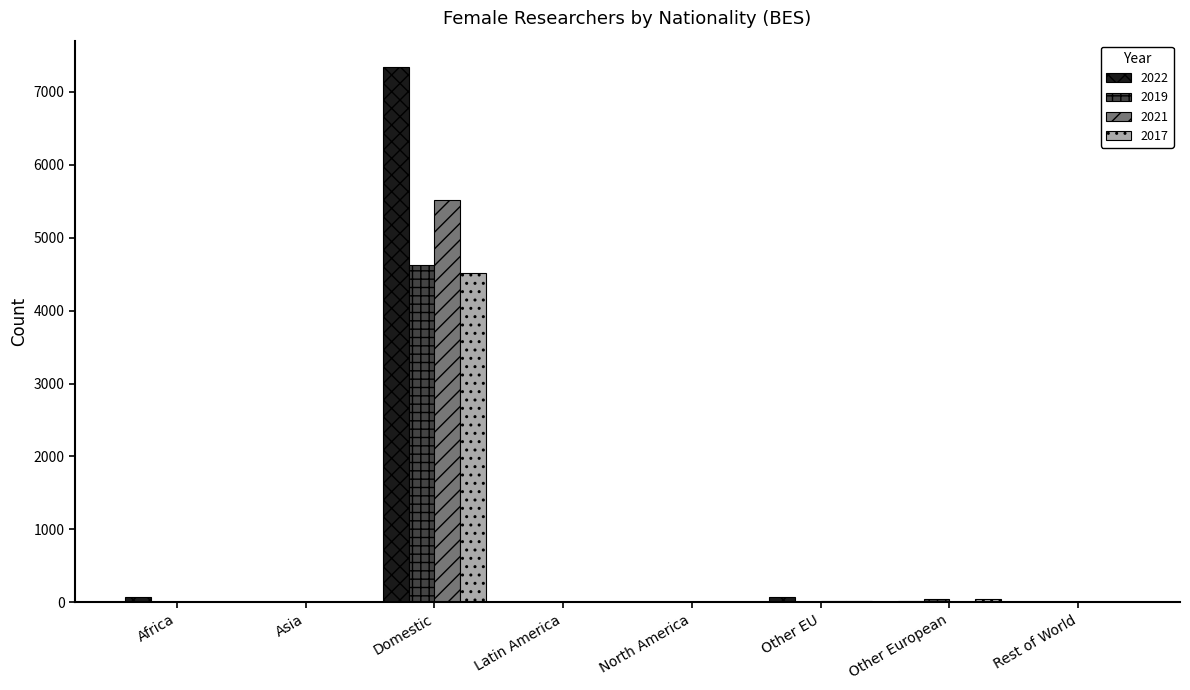

At which category is the sum across all series the highest?

Domestic